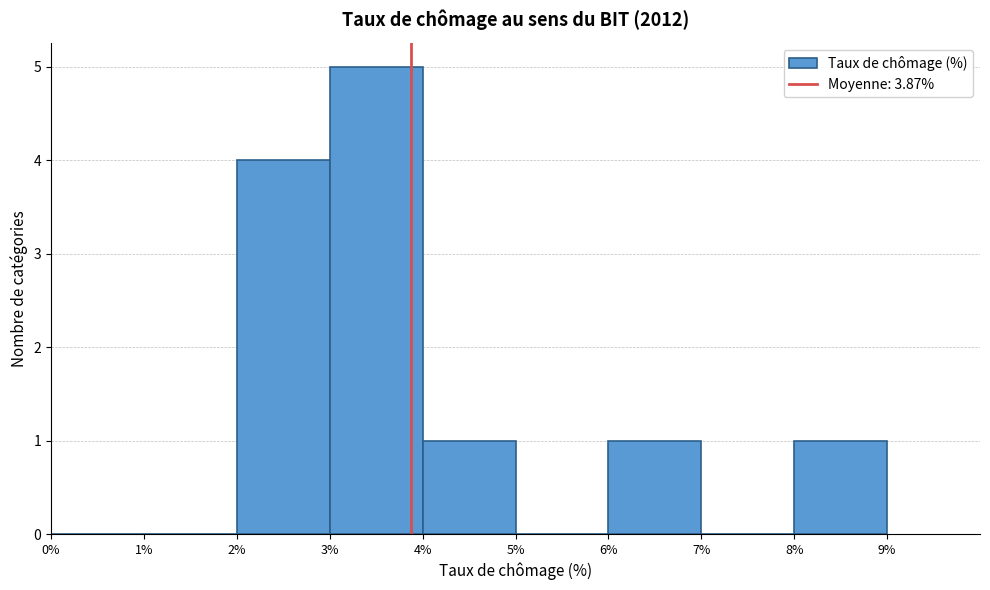

What is the height of the bar covering 4% to 5% on the x-axis? The values are not printed on the chart, so give them approximately, as read against the axis.

1